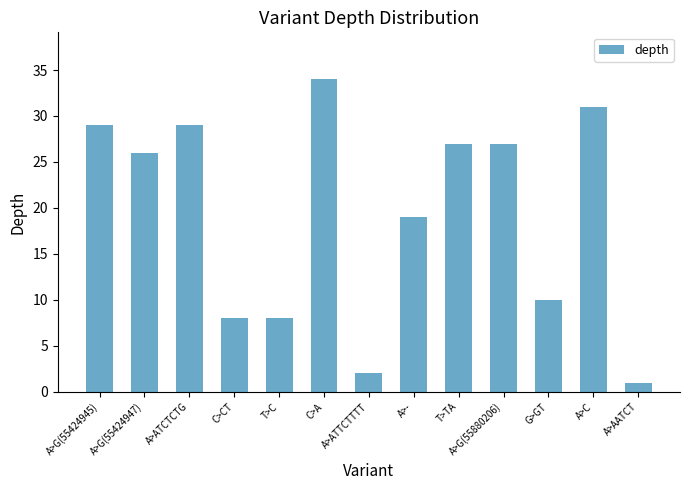

The value at A>ATCTCTG is 29. True or false?

True